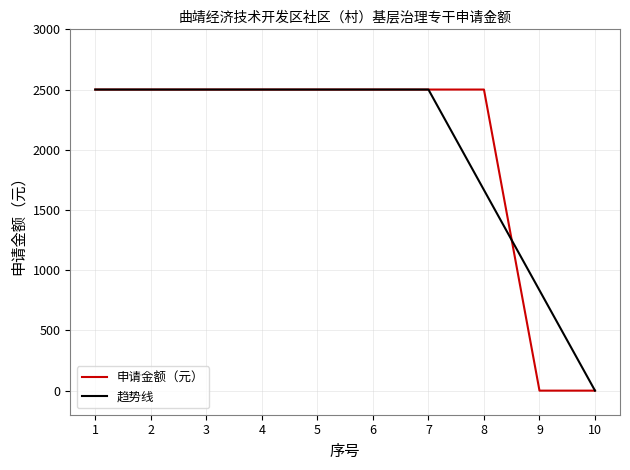

What is the maximum value shown in the chart?

2500